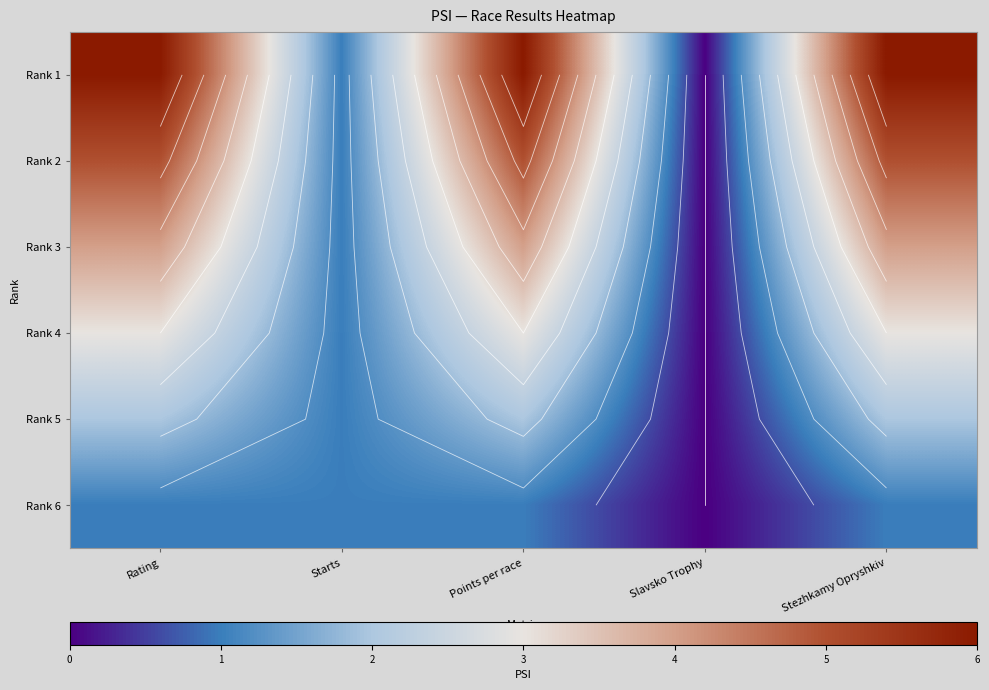

Rank the series by their average value, from lowest to highest.

Rank 6, Rank 5, Rank 4, Rank 3, Rank 2, Rank 1